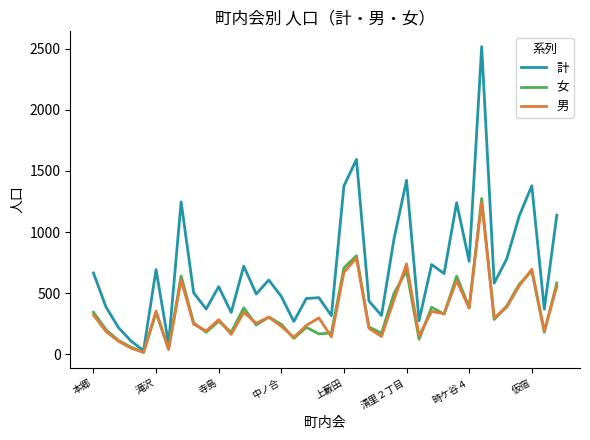

What is the highest value of the 計 series?

2517